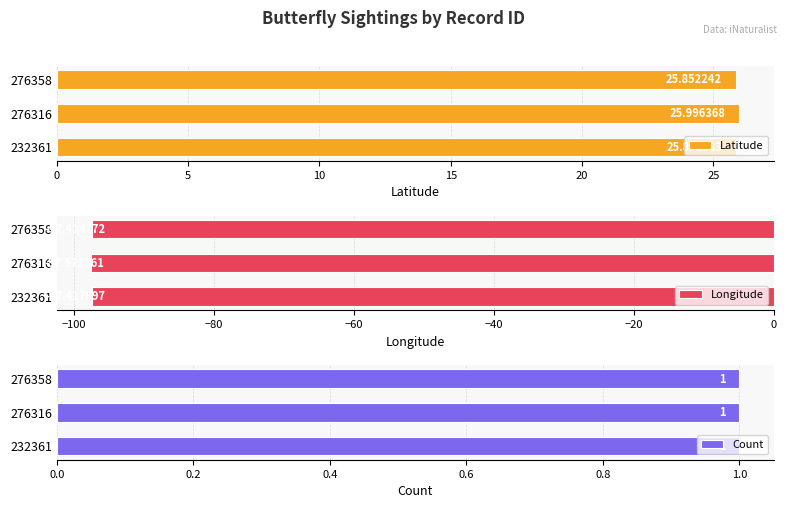

Rank the categories by Latitude value from lowest to highest.

276358, 232361, 276316